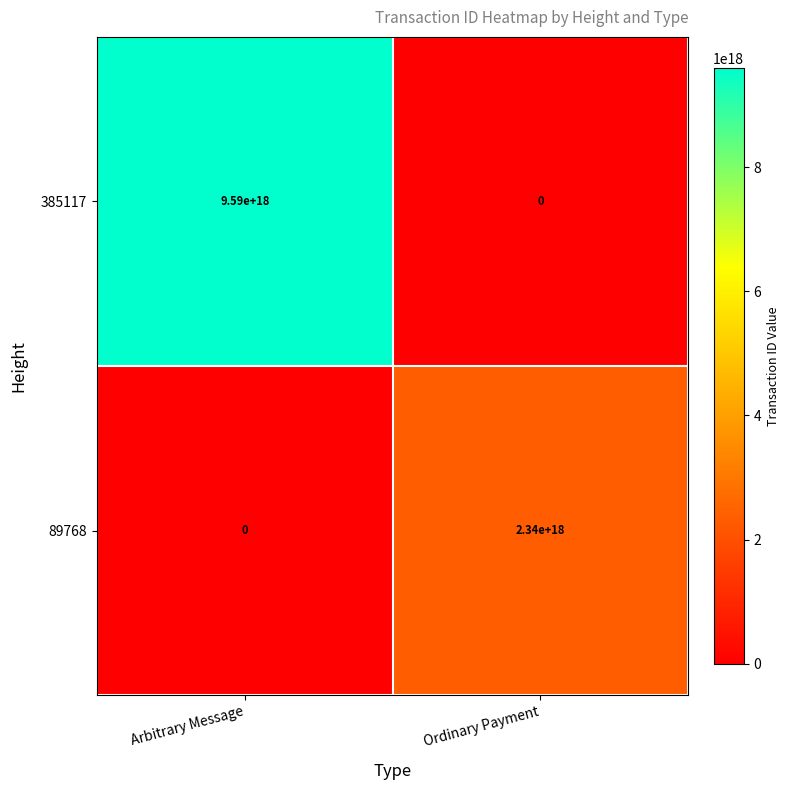

Is it true that 89768 equals -1309299977946463232 at Arbitrary Message?

False